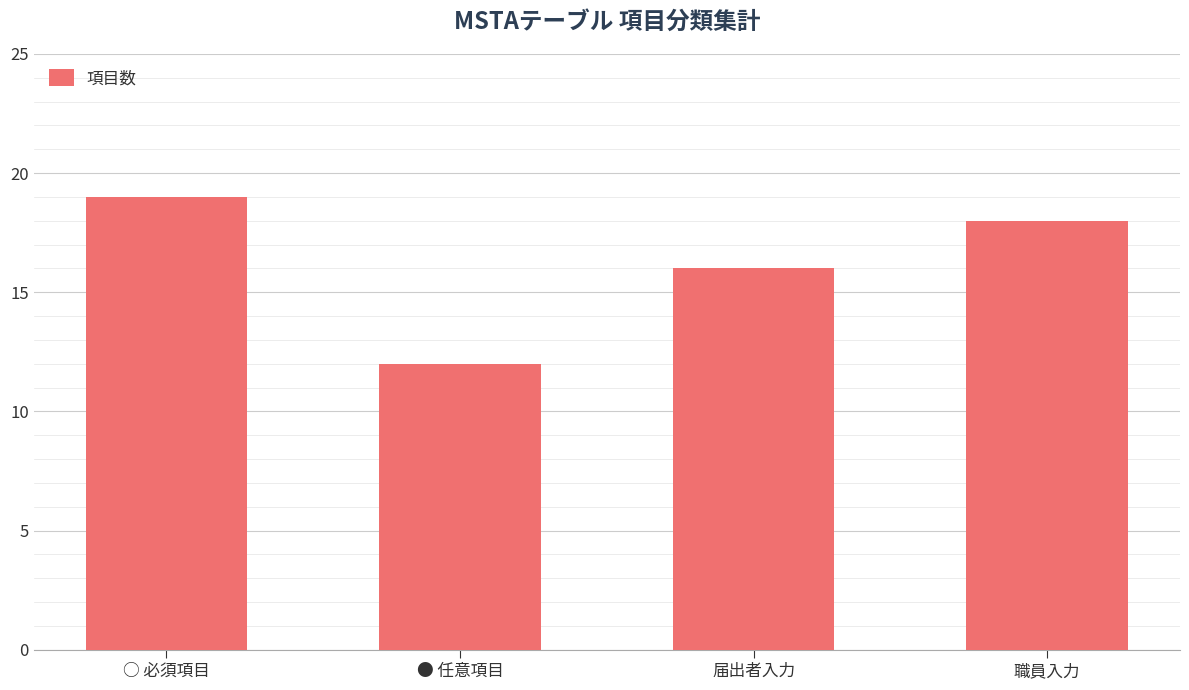

True or false: the data shows 18 at 職員入力.

True